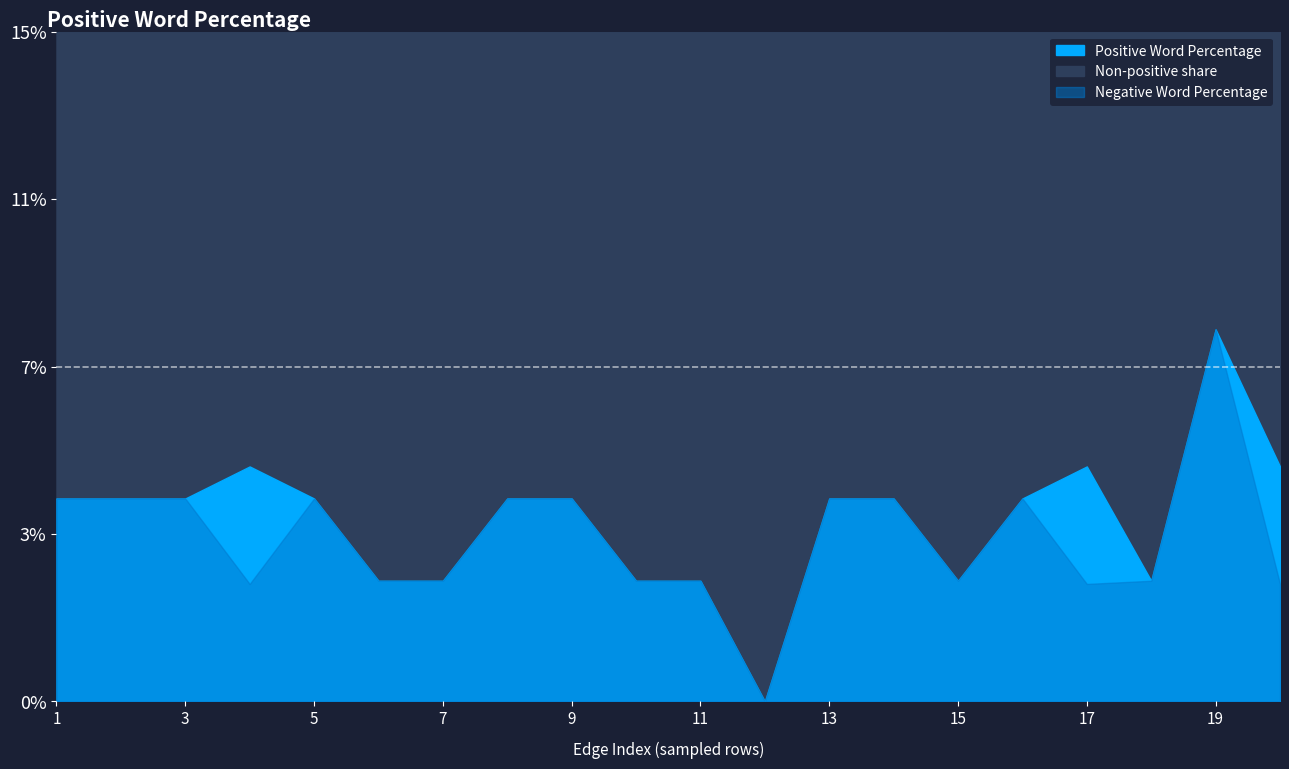

What is the average value of the Negative Word Percentage series?

3.7